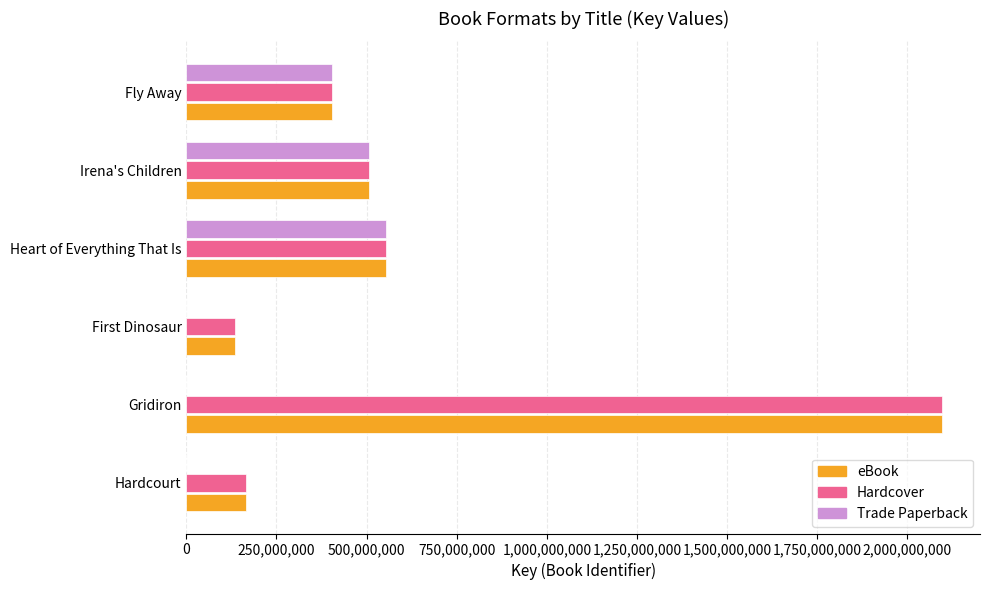

What are all the series names shown in the legend?

eBook, Hardcover, Trade Paperback